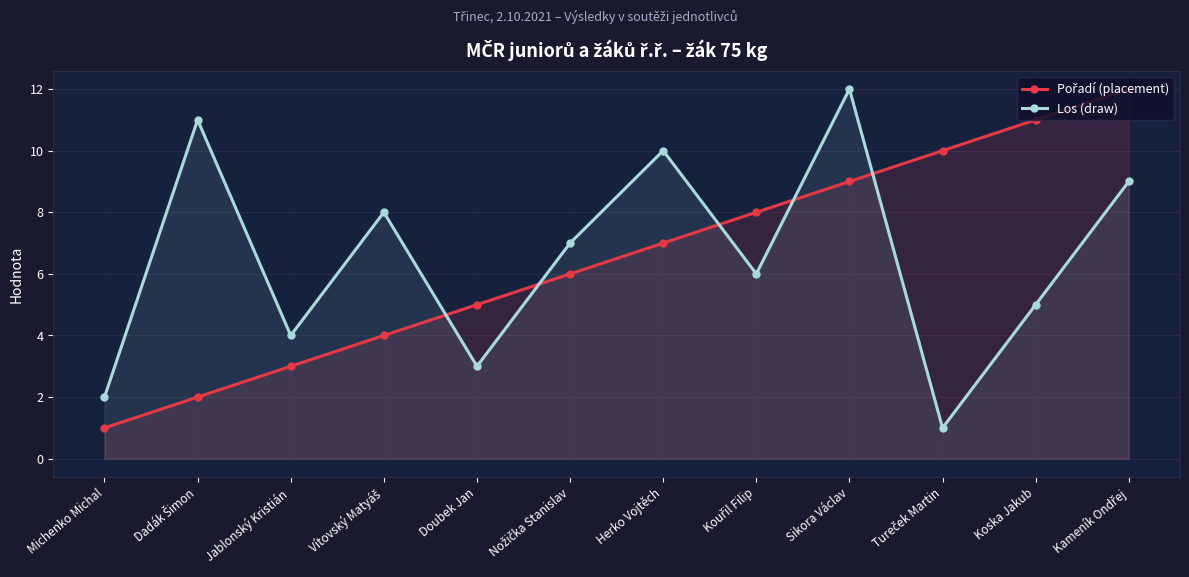

What is the difference between the Pořadí (placement) values at Dadák Šimon and Michenko Michal?

1